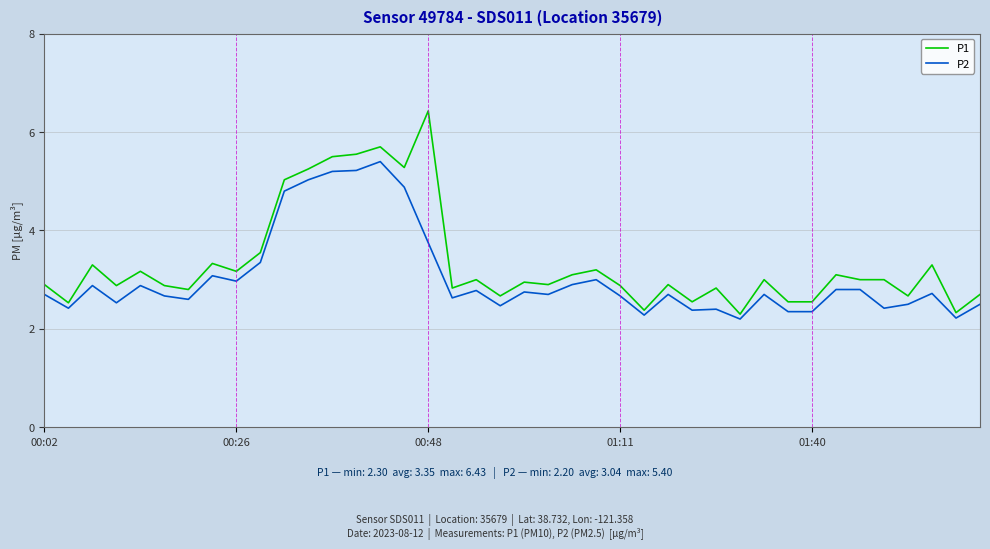

What is the smallest value displayed?

2.2